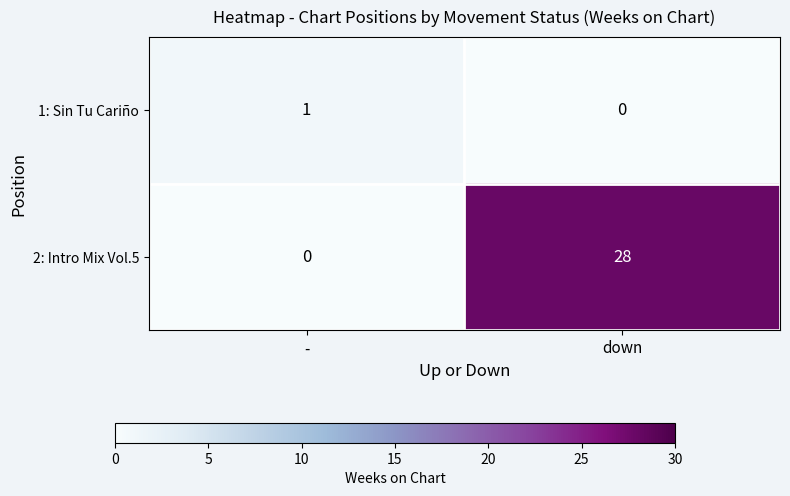

Reading left to right, transcribe all the data shown in this chart.

1: Sin Tu Cariño: -=1	down=0
2: Intro Mix Vol.5: -=0	down=28